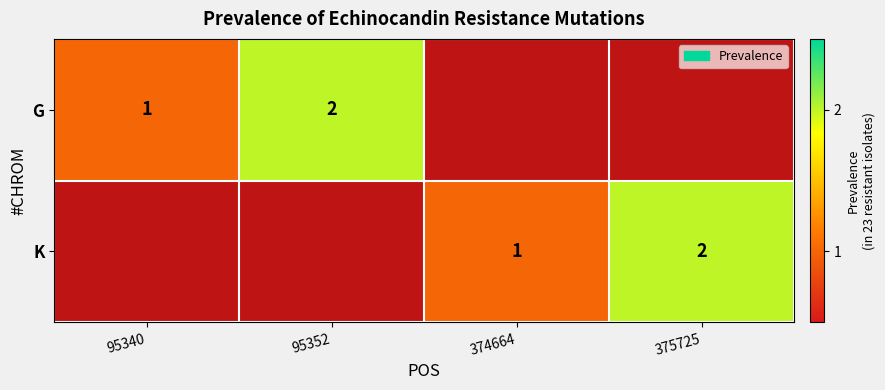

At how many categories does at least one series exceed 0?

4